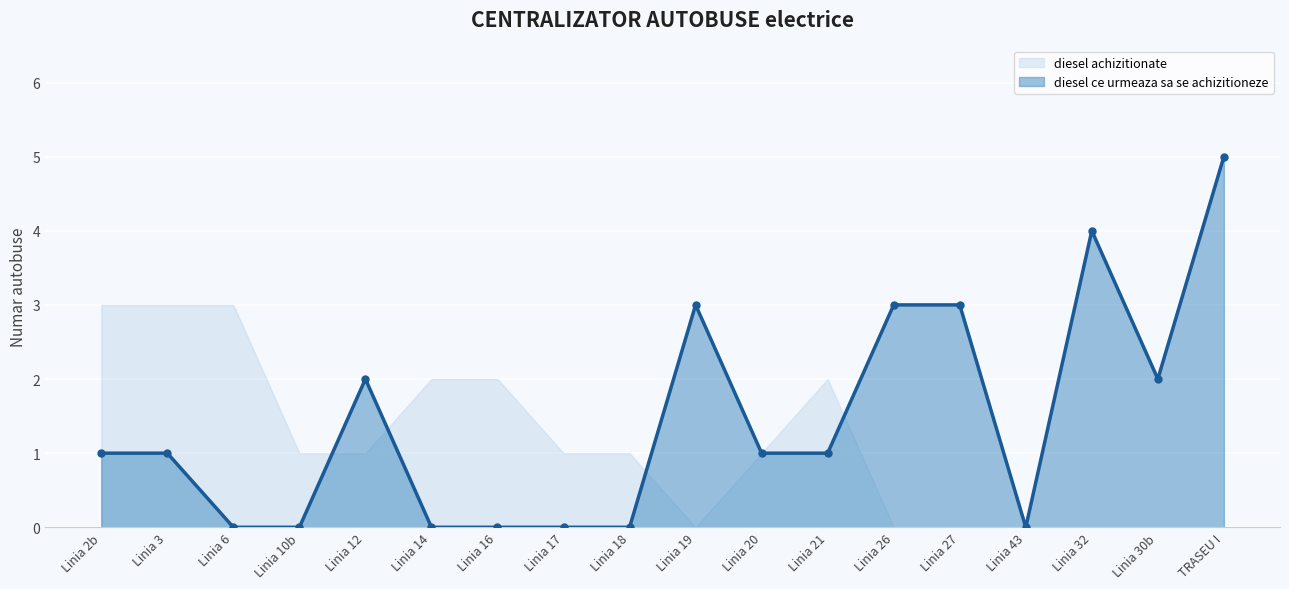

How many interior local valleys (lower than both neighbors) does the data have?

2